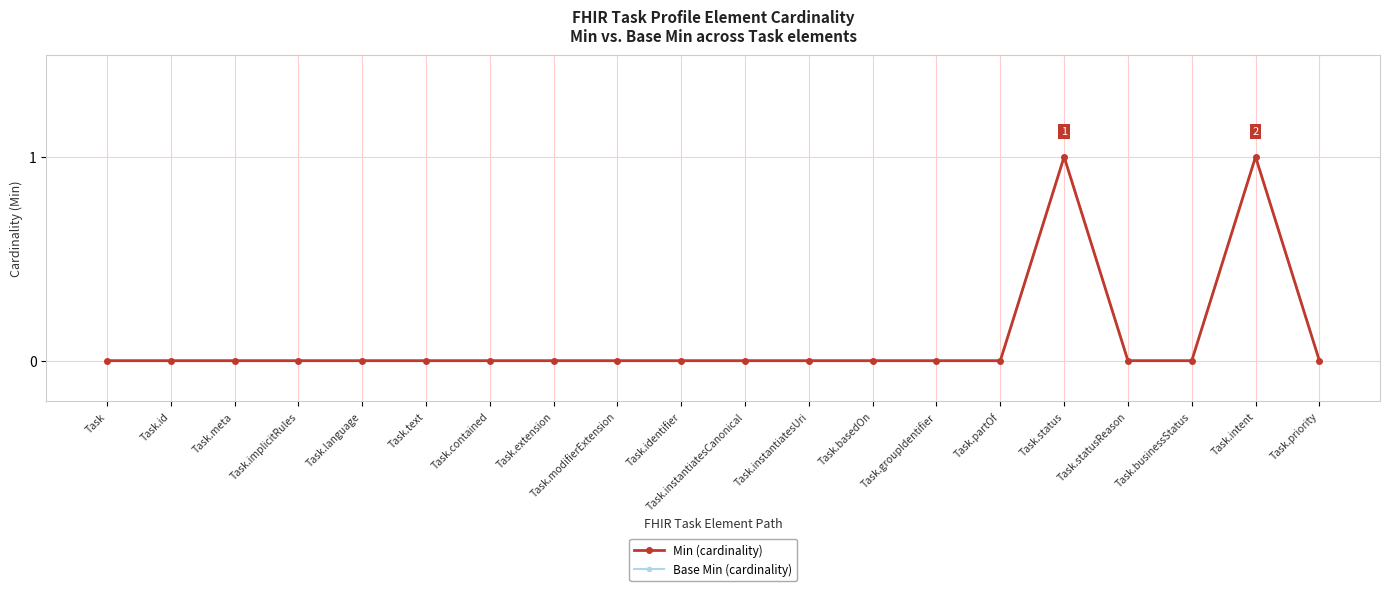

What is the difference between the second highest and minimum values in the Min series?

1